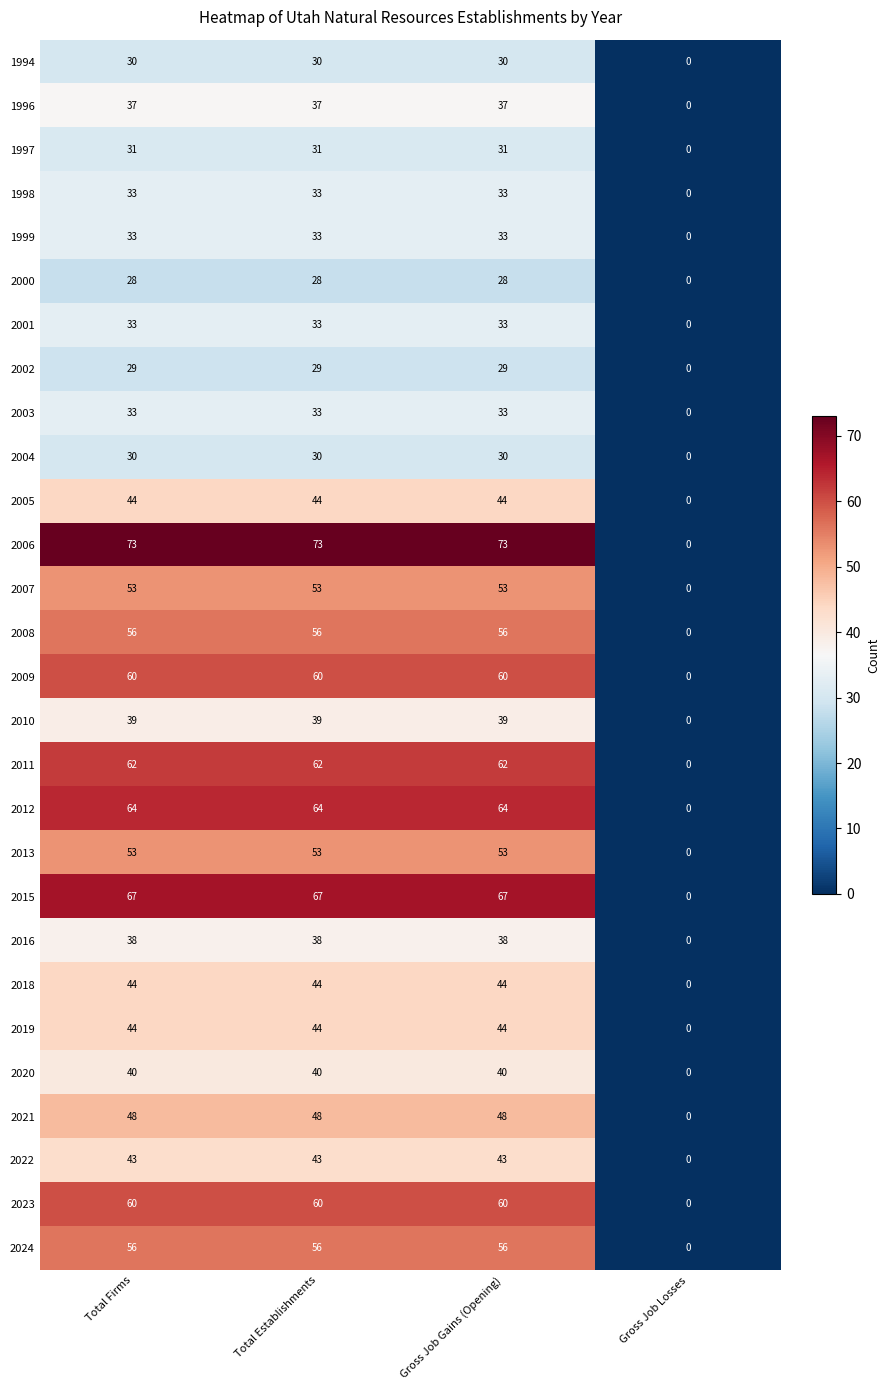

At which category does the chart reach its minimum across all series?

Gross Job Losses